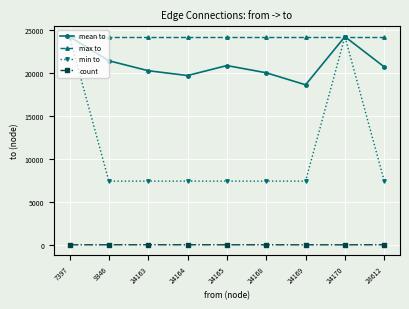

The count series shows 8.0 at 24163. True or false?

True